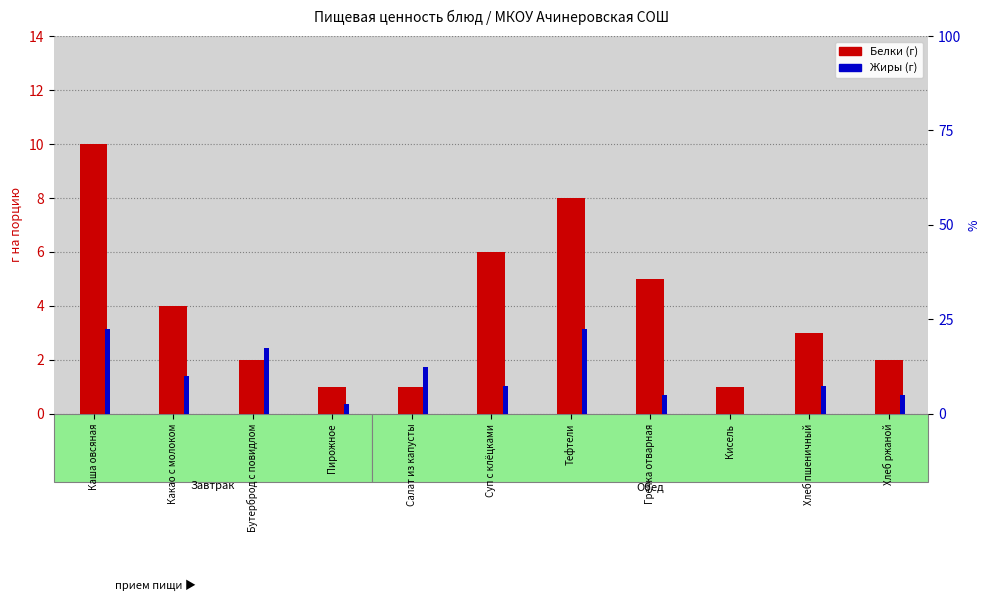

Rank the series by their average value, from lowest to highest.

Белки (г), Жиры (г)